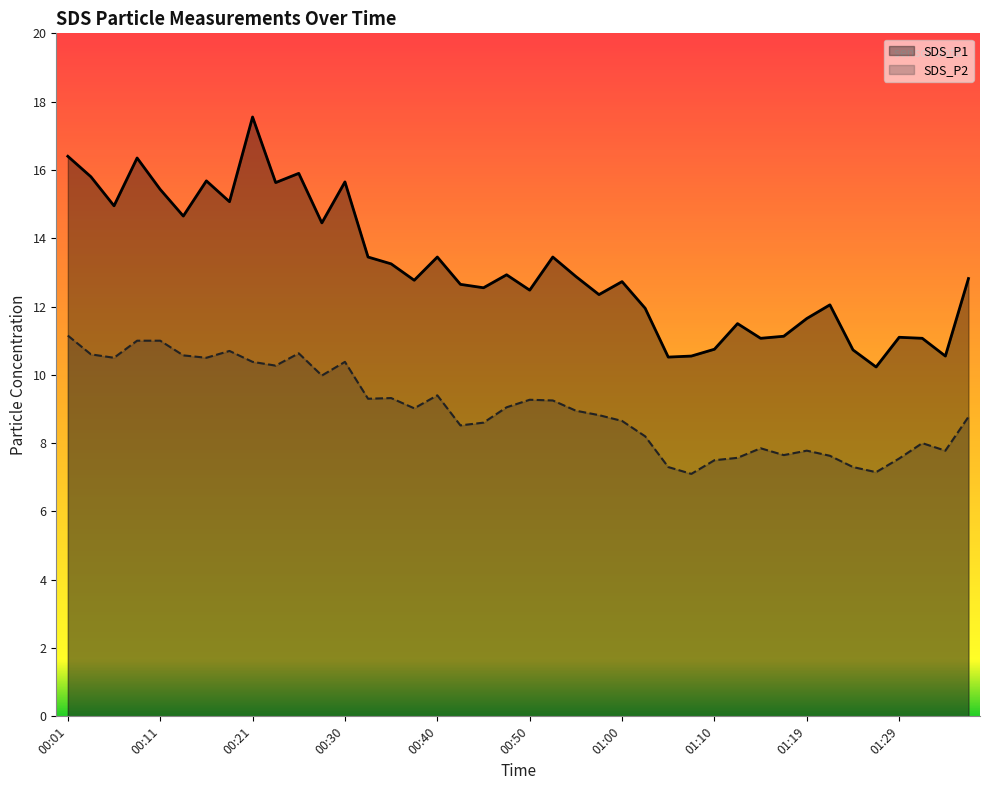

What position from the left is 22?

23